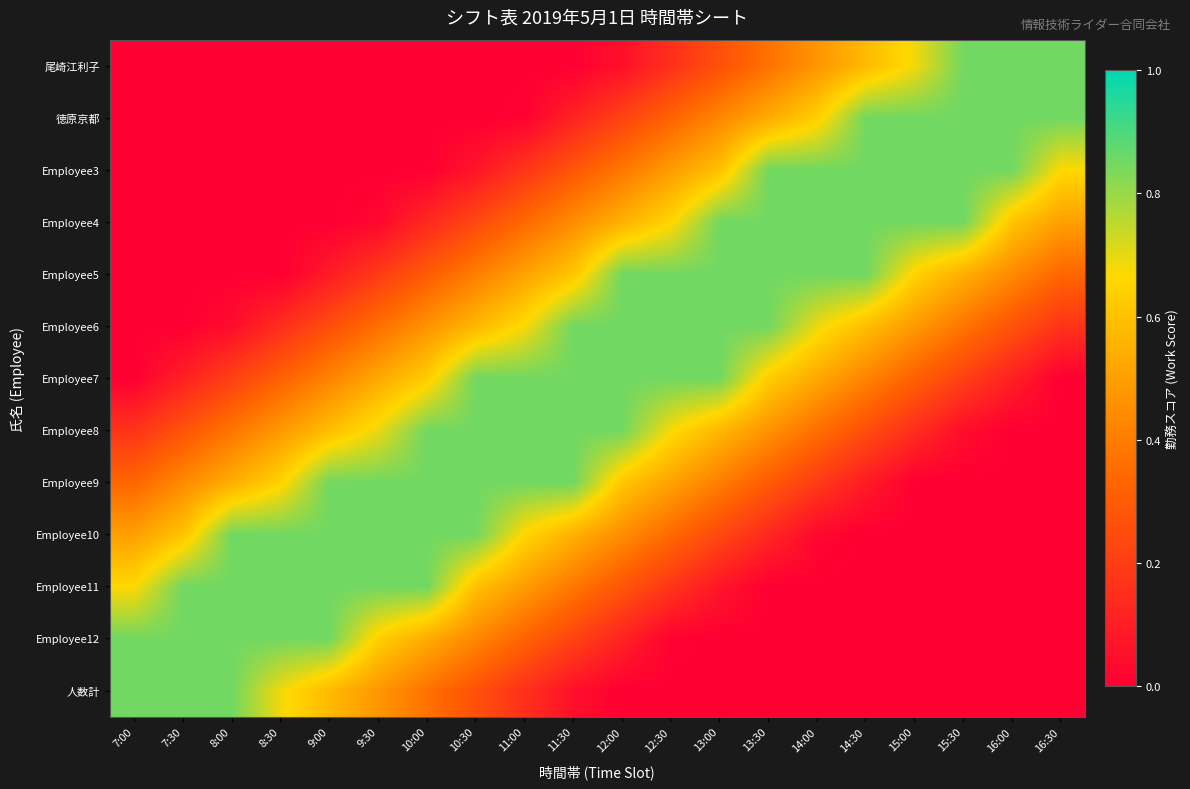

What is the difference between the highest and lowest values at 9:30?

0.8